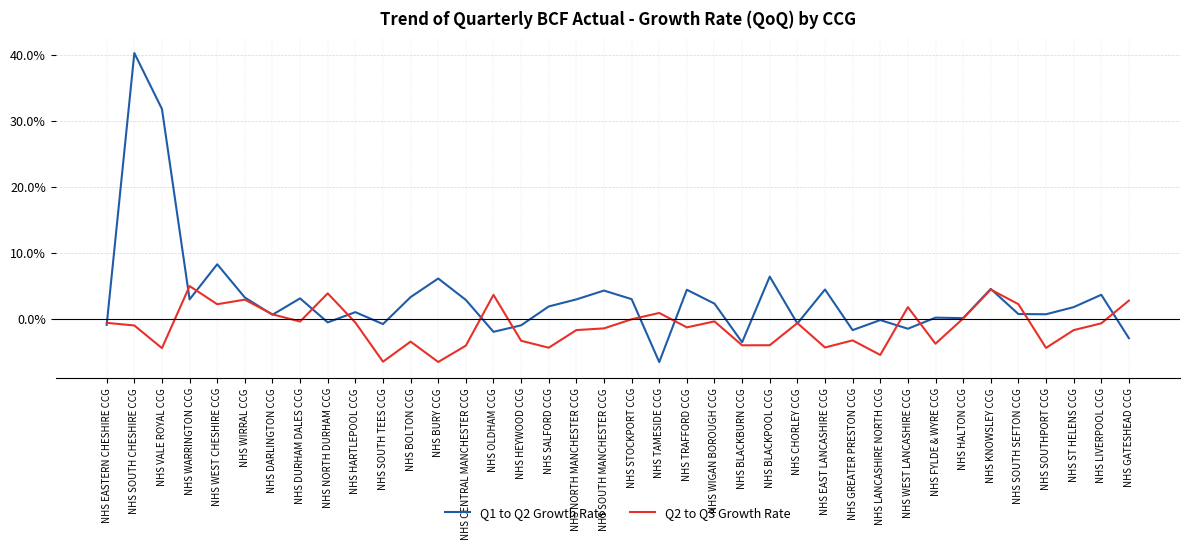

What position from the left is NHS BURY CCG?

13